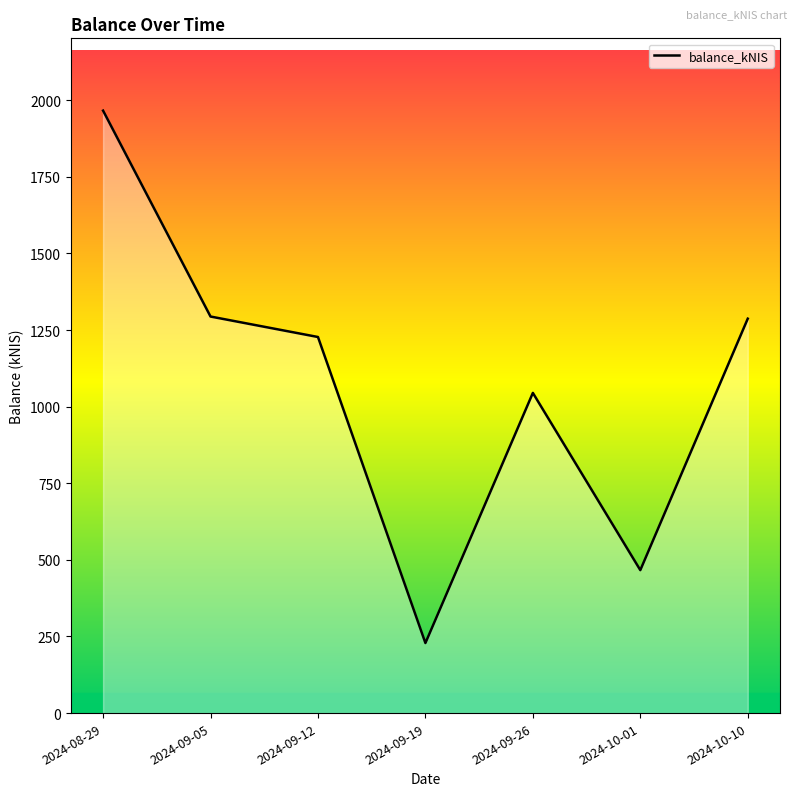

At which label is the value closest to 1097?

2024-09-26